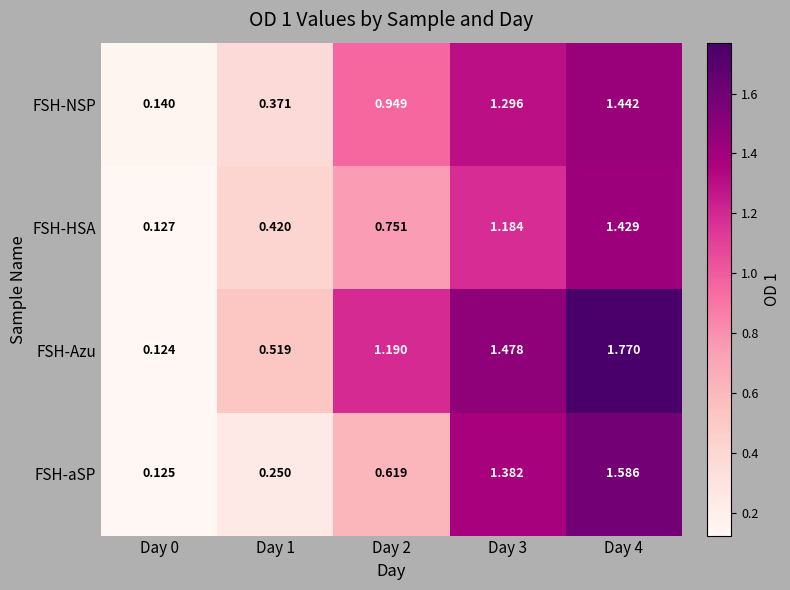

At which category is the sum across all series the highest?

Day 4